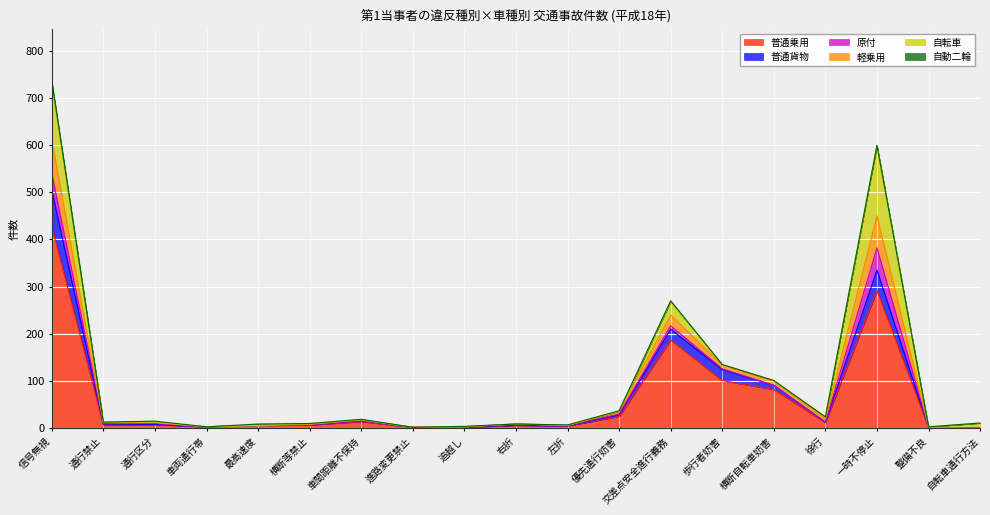

At which category does 普通乗用 reach its first local peak?

通行区分